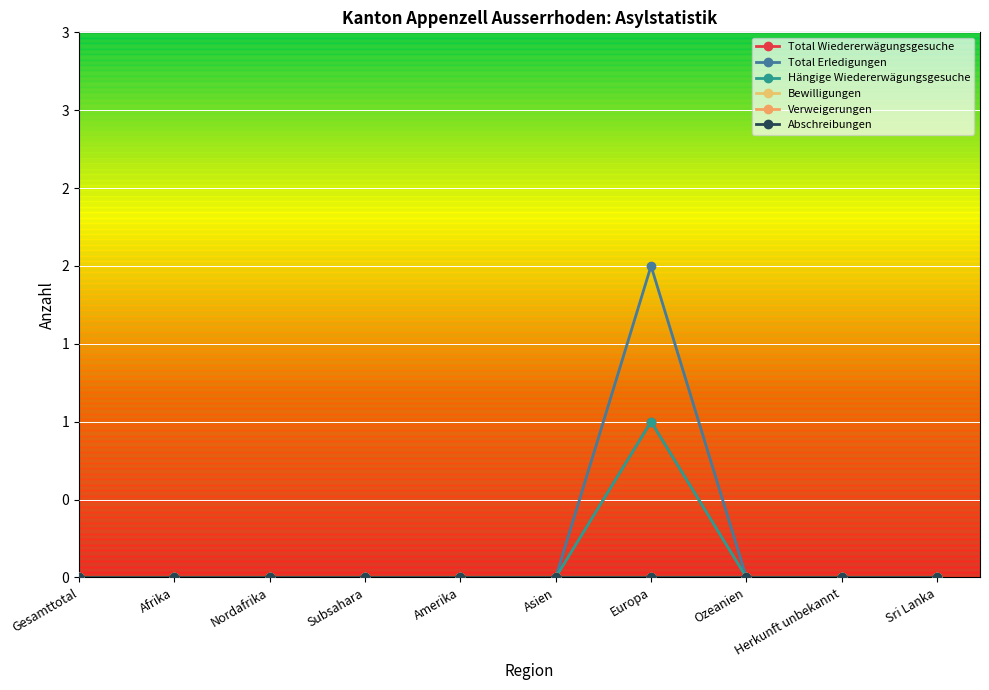

True or false: Bewilligungen and Total Erledigungen intersect in this chart.

False